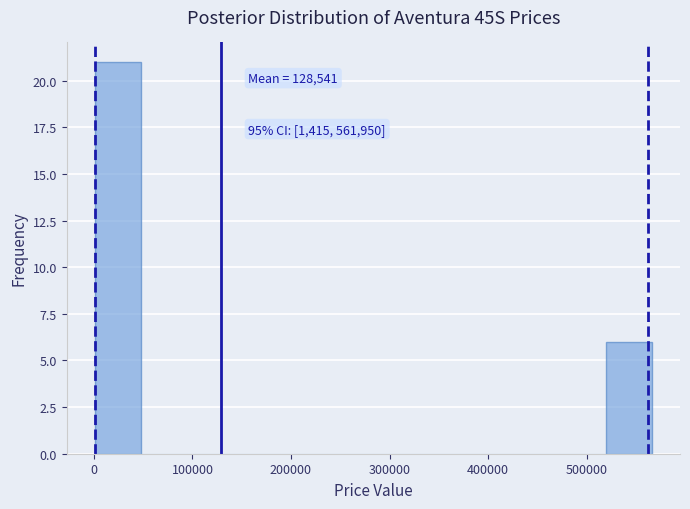

Which range on the x-axis has the tallest bar?

0 to 50000